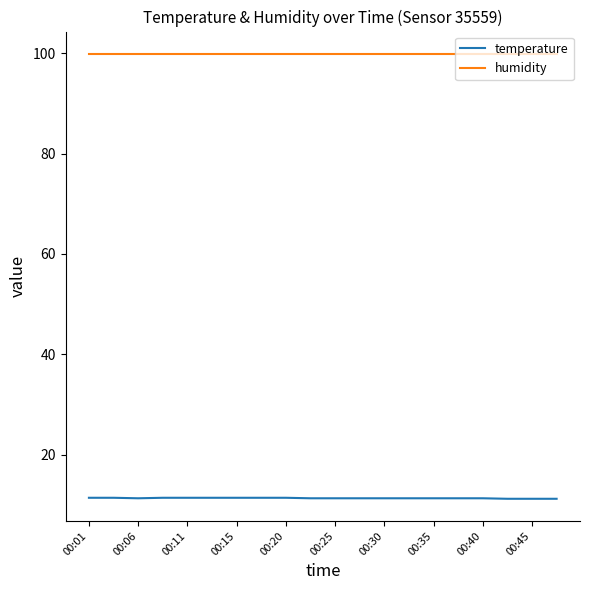

Rank the series by their maximum value, from lowest to highest.

temperature, humidity